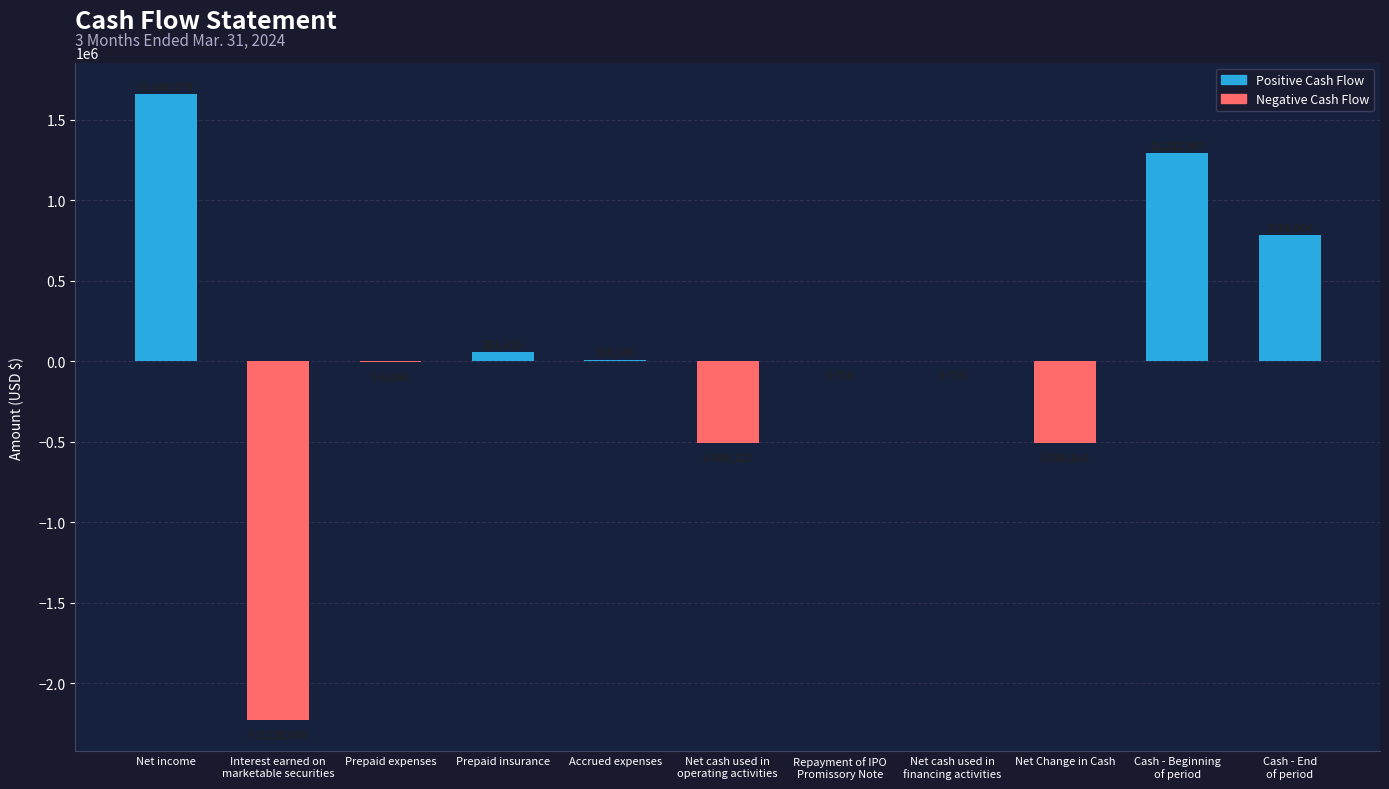

The chart shows a value of -509843 at Net Change in Cash. True or false?

True